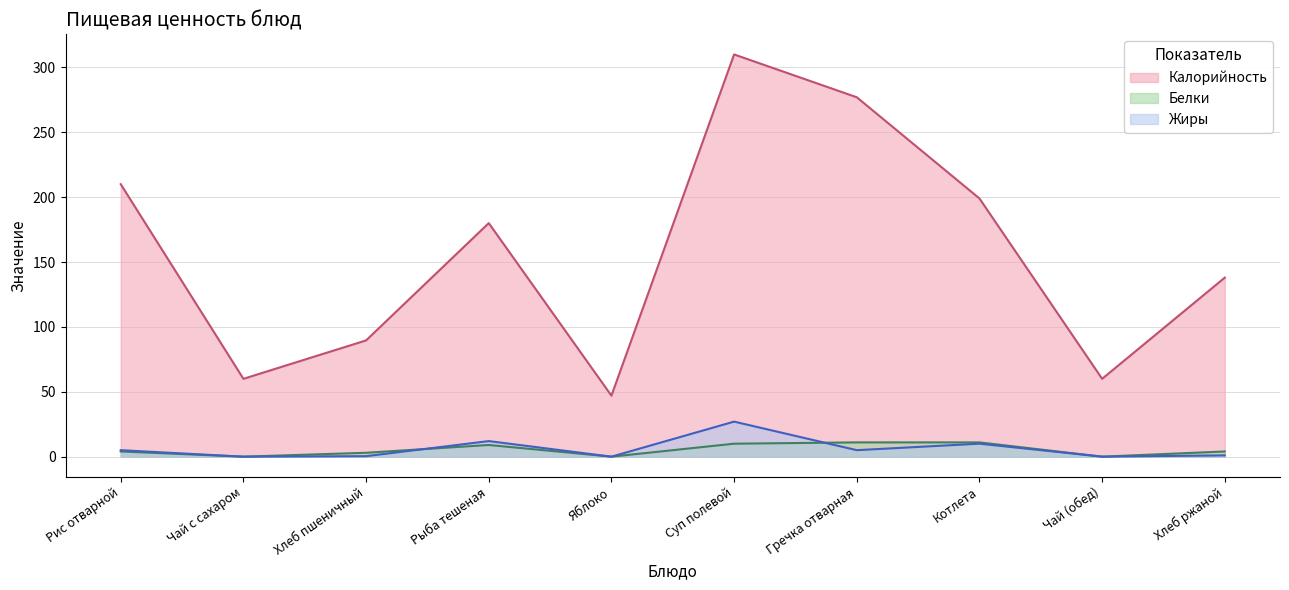

In Жиры, how many points are lower than both neighbors (excluding endpoints)?

4